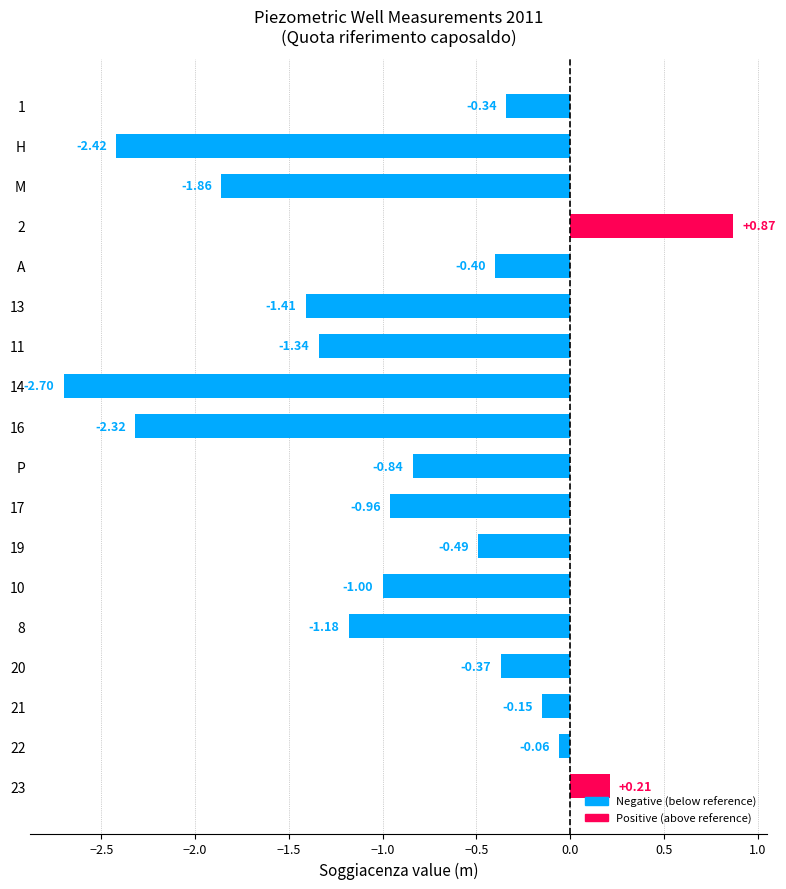

Rank the categories by value from lowest to highest.

14, H, 16, M, 13, 11, 8, 10, 17, P, 19, A, 20, 1, 21, 22, 23, 2